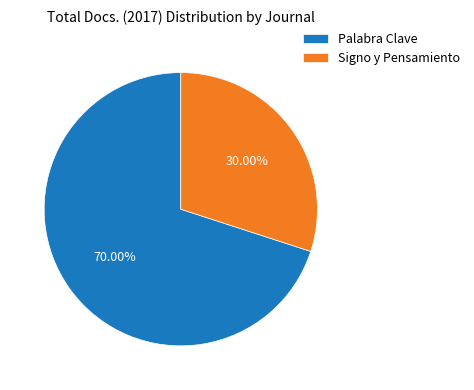

To the nearest percent, what percentage of the pie is Palabra Clave?

70%